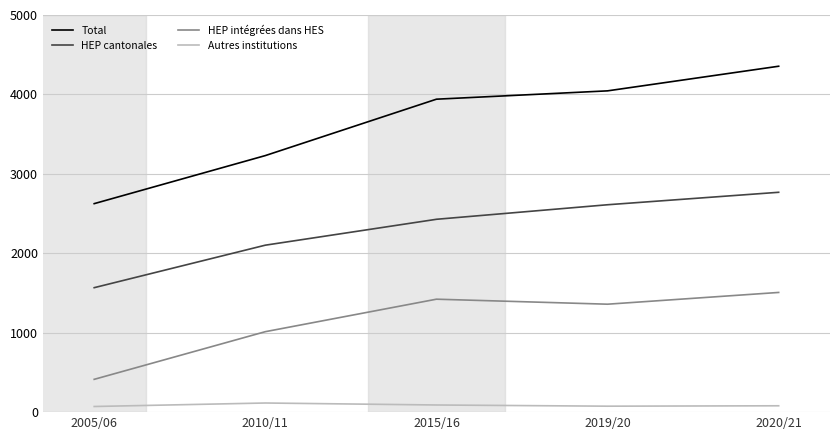

At which category is the sum across all series the highest?

2020/21